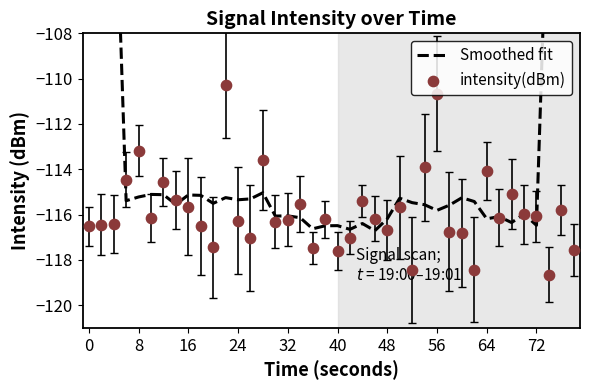

Which series has the largest total across all categories?

Smoothed fit